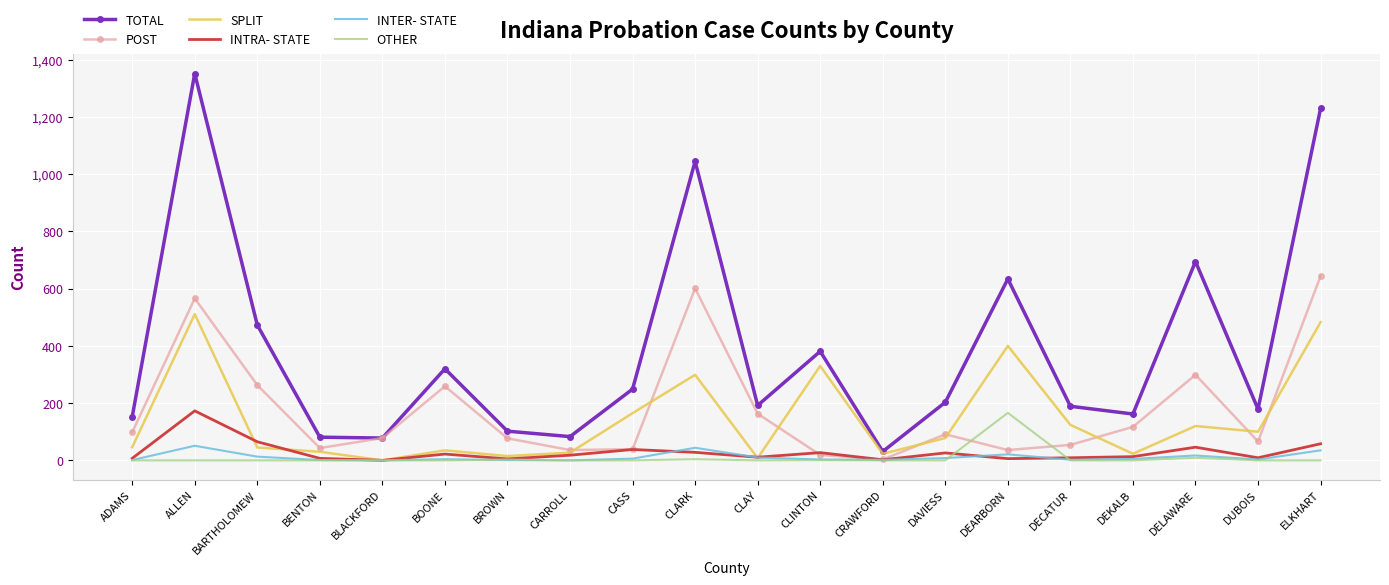

Which series ends up on top after the final intersection of SPLIT and INTRA- STATE?

SPLIT